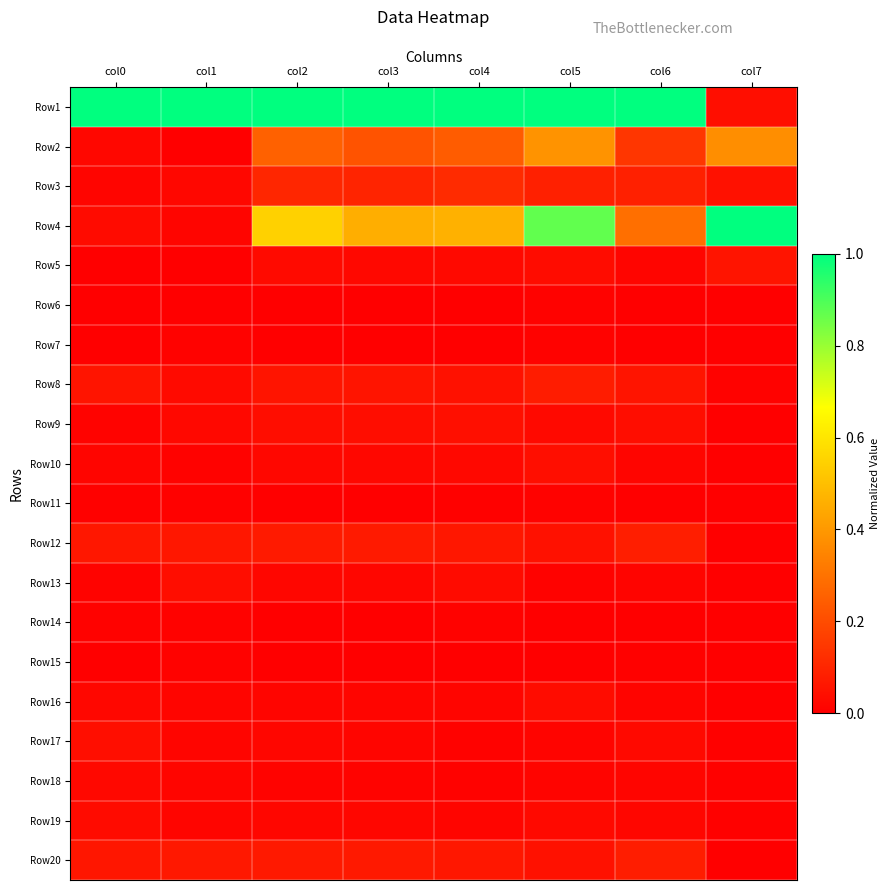

Reading left to right, extract all data points from this chart.

Row1: col0=1.0	col1=1.0	col2=1.0	col3=1.0	col4=1.0	col5=1.0	col6=1.0	col7=0.0
Row2: col0=0.0	col1=0.0	col2=0.3	col3=0.2	col4=0.2	col5=0.4	col6=0.1	col7=0.4
Row3: col0=0.0	col1=0.0	col2=0.1	col3=0.1	col4=0.1	col5=0.1	col6=0.1	col7=0.0
Row4: col0=0.0	col1=0.0	col2=0.5	col3=0.5	col4=0.5	col5=0.9	col6=0.3	col7=1.0
Row5: col0=0.0	col1=0.0	col2=0.0	col3=0.0	col4=0.0	col5=0.0	col6=0.0	col7=0.1
Row6: col0=0.0	col1=0.0	col2=0.0	col3=0.0	col4=0.0	col5=0.0	col6=0.0	col7=0.0
Row7: col0=0.0	col1=0.0	col2=0.0	col3=0.0	col4=0.0	col5=0.0	col6=0.0	col7=0.0
Row8: col0=0.1	col1=0.0	col2=0.1	col3=0.1	col4=0.0	col5=0.1	col6=0.1	col7=0.0
Row9: col0=0.0	col1=0.0	col2=0.0	col3=0.0	col4=0.0	col5=0.0	col6=0.0	col7=0.0
Row10: col0=0.0	col1=0.0	col2=0.0	col3=0.0	col4=0.0	col5=0.0	col6=0.0	col7=0.0
Row11: col0=0.0	col1=0.0	col2=0.0	col3=0.0	col4=0.0	col5=0.0	col6=0.0	col7=0.0
Row12: col0=0.1	col1=0.1	col2=0.1	col3=0.1	col4=0.1	col5=0.0	col6=0.1	col7=0.0
Row13: col0=0.0	col1=0.0	col2=0.0	col3=0.0	col4=0.0	col5=0.0	col6=0.0	col7=0.0
Row14: col0=0.0	col1=0.0	col2=0.0	col3=0.0	col4=0.0	col5=0.0	col6=0.0	col7=0.0
Row15: col0=0.0	col1=0.0	col2=0.0	col3=0.0	col4=0.0	col5=0.0	col6=0.0	col7=0.0
Row16: col0=0.0	col1=0.0	col2=0.0	col3=0.0	col4=0.0	col5=0.0	col6=0.0	col7=0.0
Row17: col0=0.0	col1=0.0	col2=0.0	col3=0.0	col4=0.0	col5=0.0	col6=0.0	col7=0.0
Row18: col0=0.0	col1=0.0	col2=0.0	col3=0.0	col4=0.0	col5=0.0	col6=0.0	col7=0.0
Row19: col0=0.0	col1=0.0	col2=0.0	col3=0.0	col4=0.0	col5=0.0	col6=0.0	col7=0.0
Row20: col0=0.1	col1=0.1	col2=0.1	col3=0.1	col4=0.1	col5=0.0	col6=0.1	col7=0.0